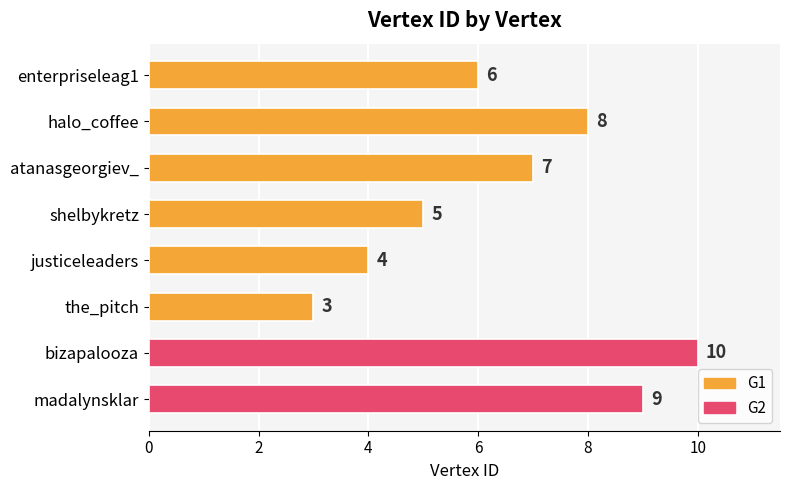

At which label is the value closest to 6?

enterpriseleag1